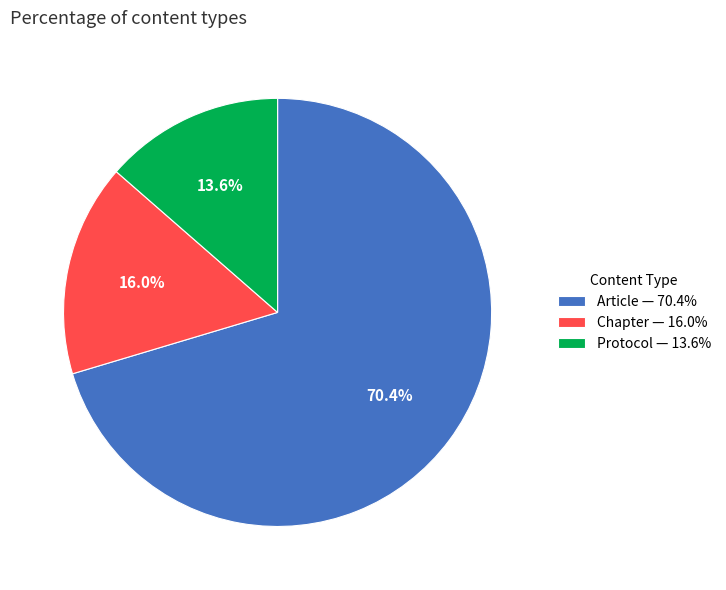

What is the total percentage of Protocol and Chapter?

29.6%